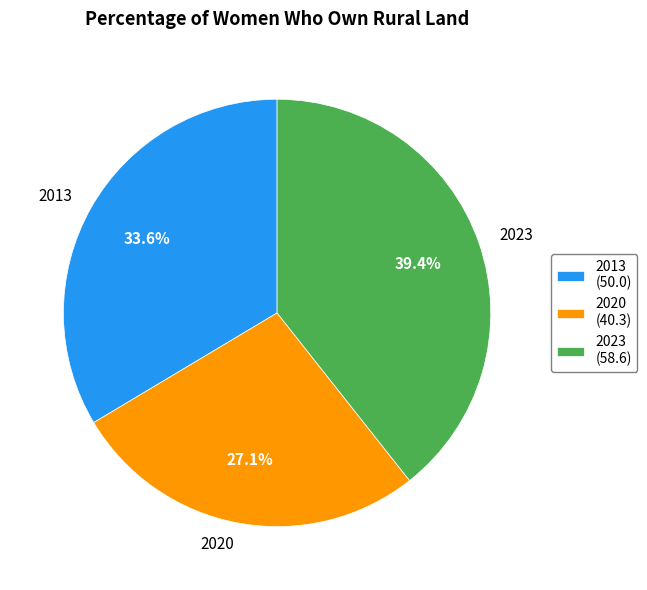

Which category has the biggest portion of the pie?

2023